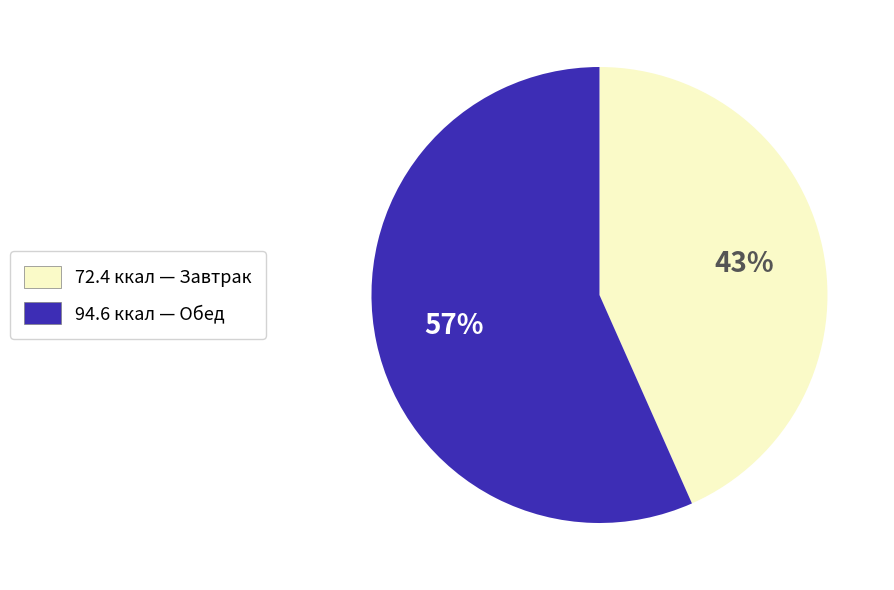

To the nearest percent, what is the average slice percentage?

50%